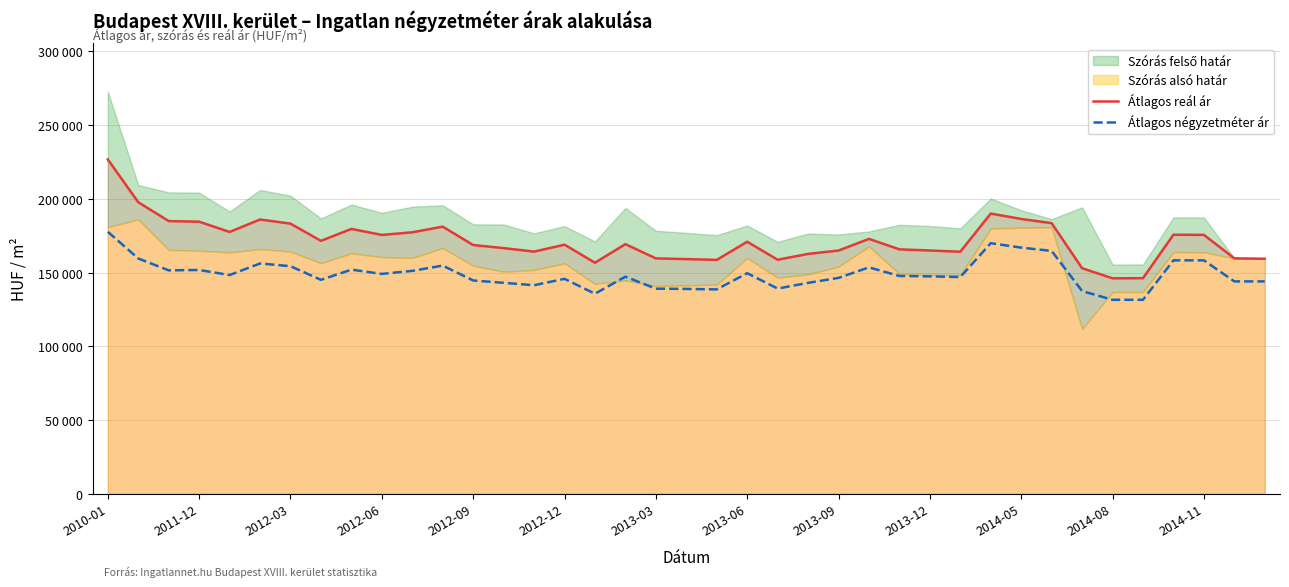

True or false: Átlagos négyzetméter ár and Átlagos reál ár cross at least once.

False